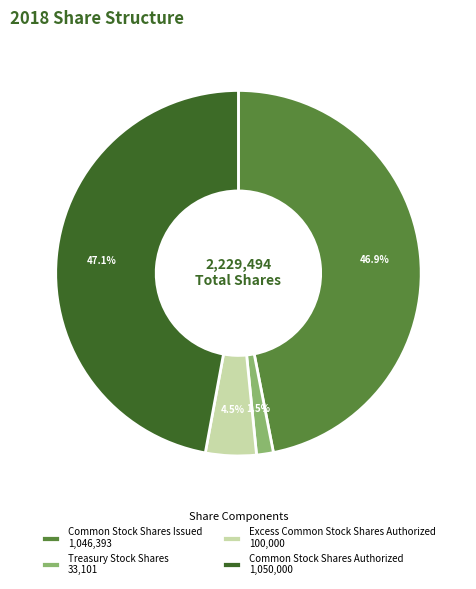

Which has a higher value, Common Stock Shares Authorized 1,050,000 or Excess Common Stock Shares Authorized 100,000?

Common Stock Shares Authorized 1,050,000